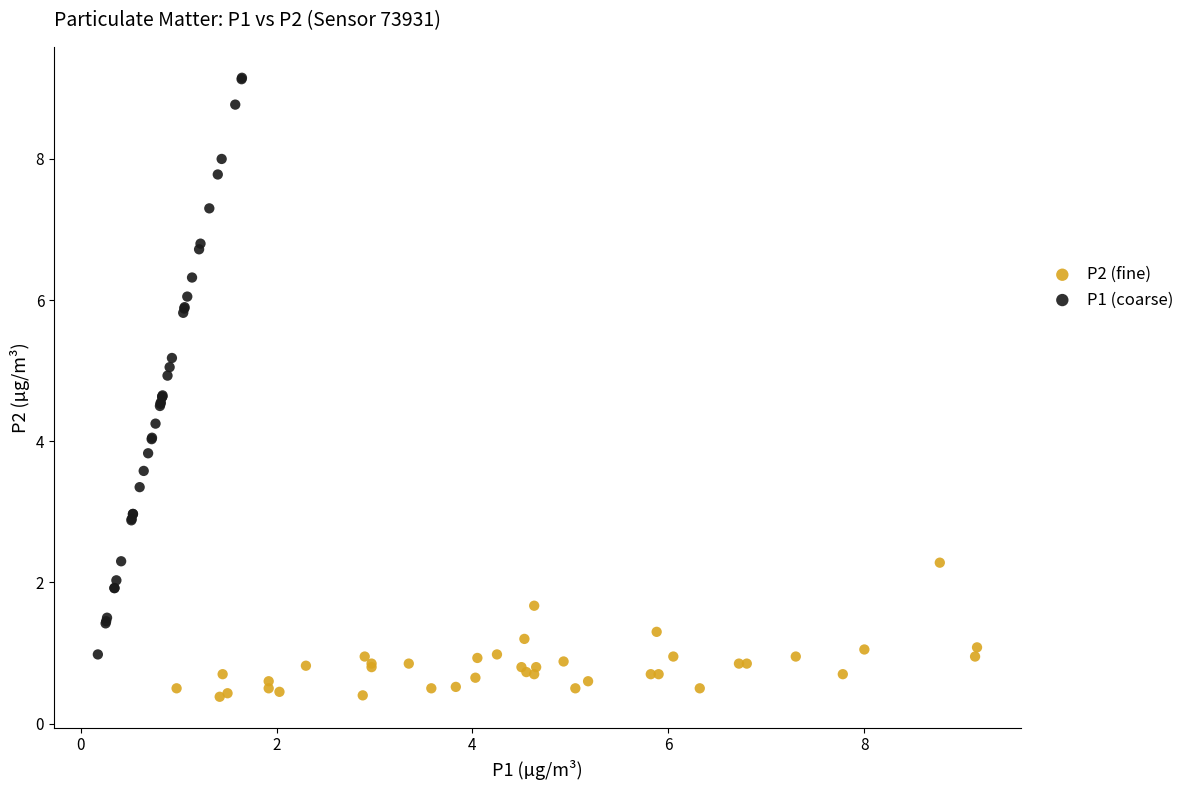

Which series has the widest spread of Y values?

P1 (coarse)